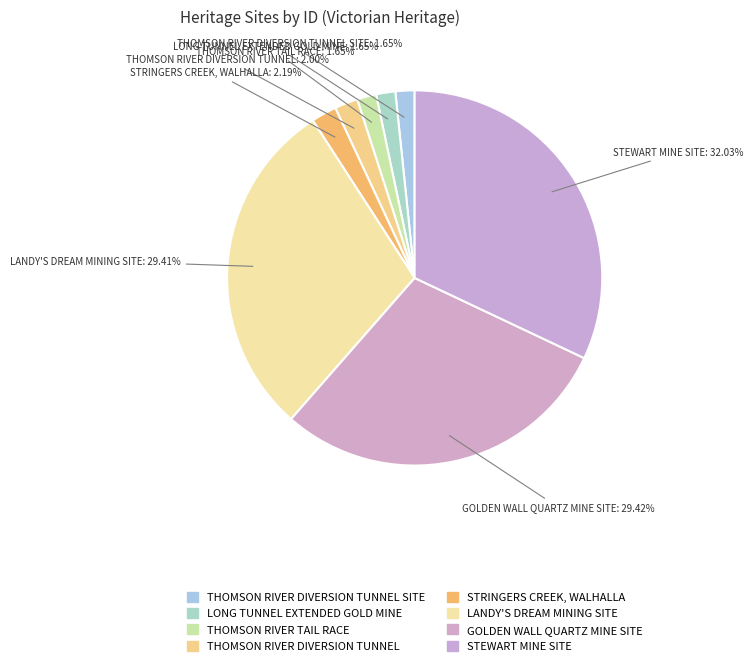

How many slices are in this pie chart?

8